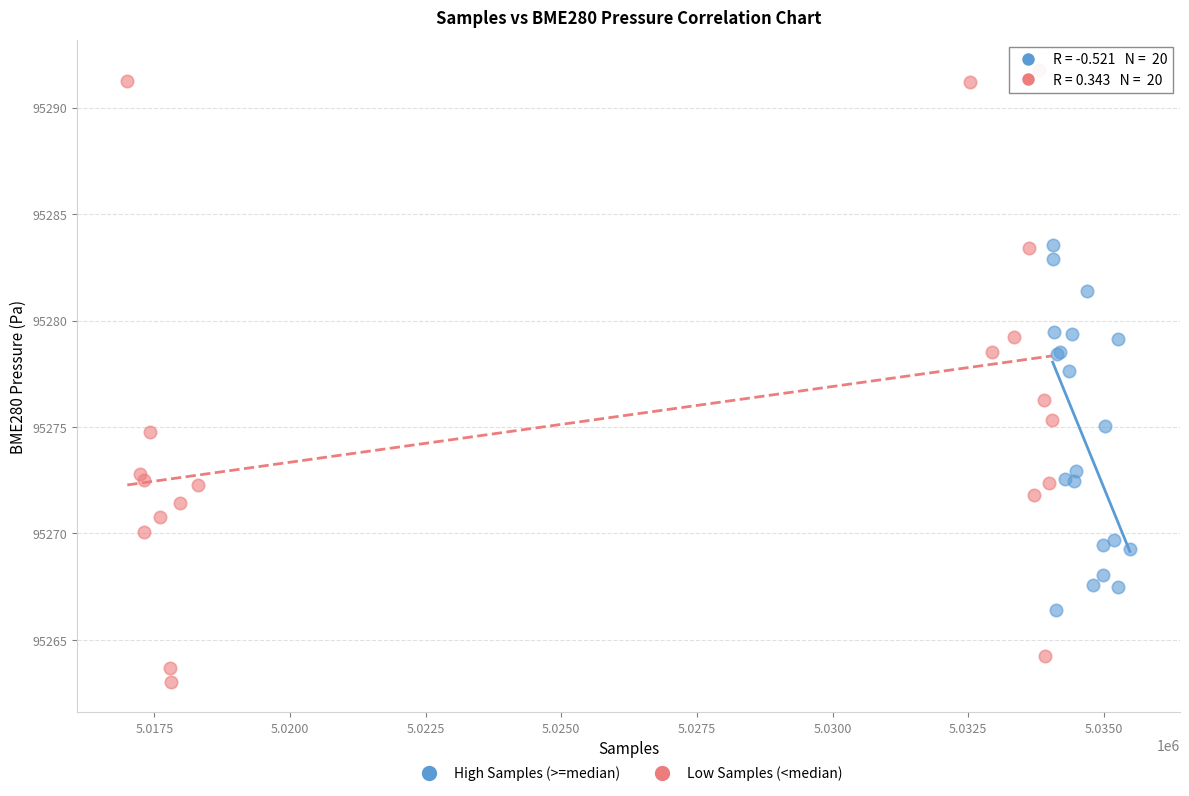

Which series has the largest Y range (max minus min)?

Low Samples (<median)